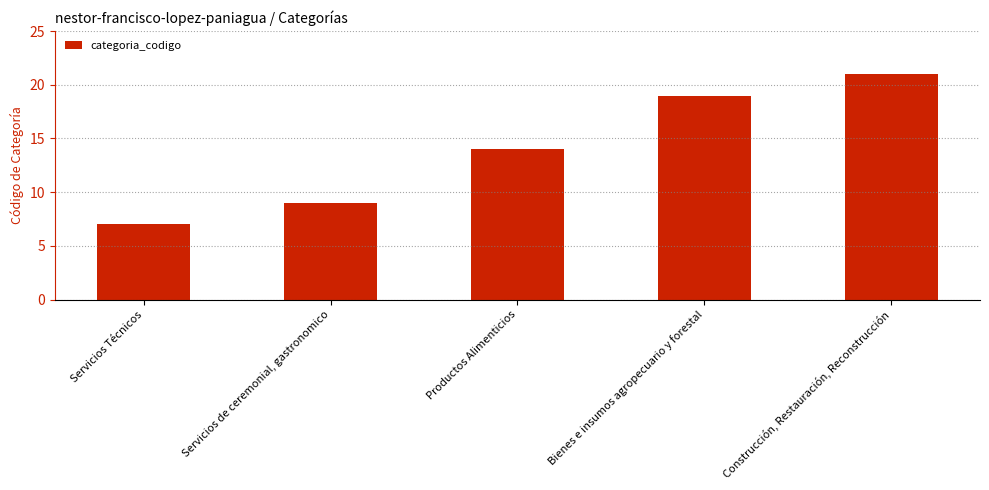

Rank the categories by value from highest to lowest.

Construcción, Restauración, Reconstrucción, Bienes e insumos agropecuario y forestal, Productos Alimenticios, Servicios de ceremonial, gastronomico, Servicios Técnicos